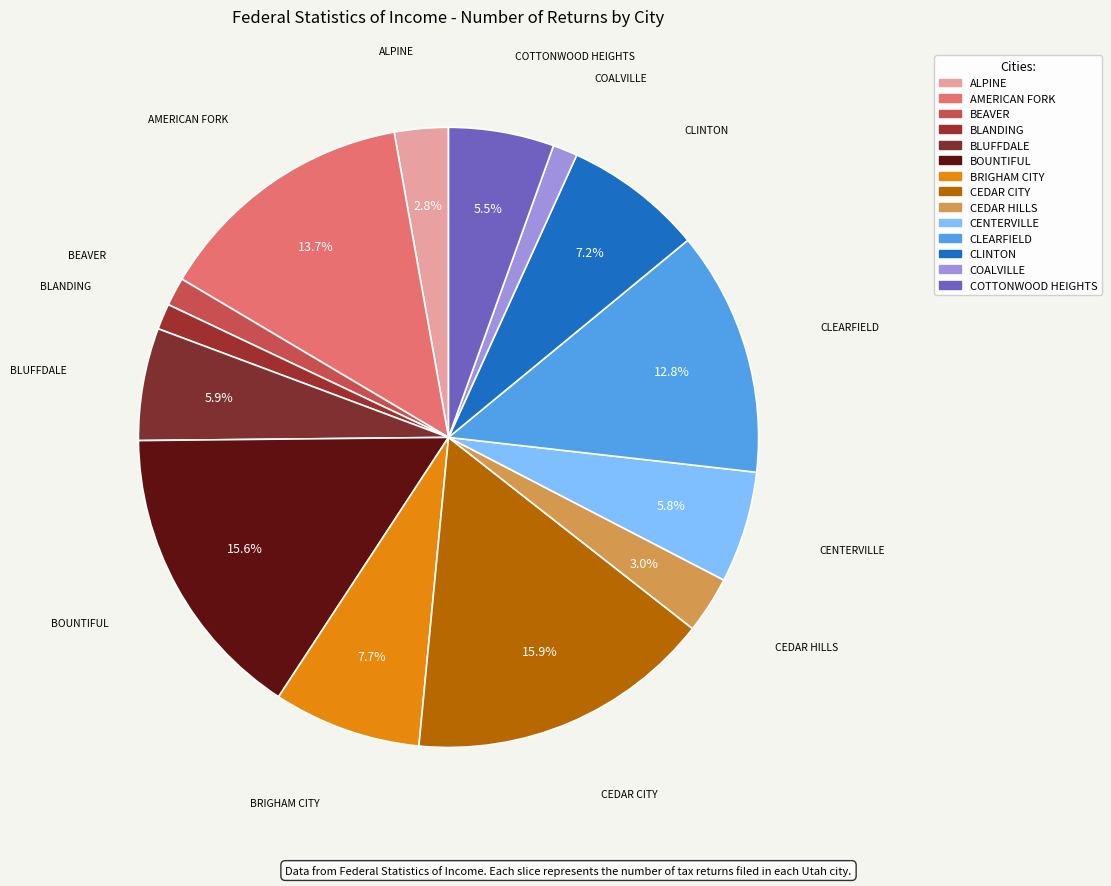

Count the number of slices in the pie.

14